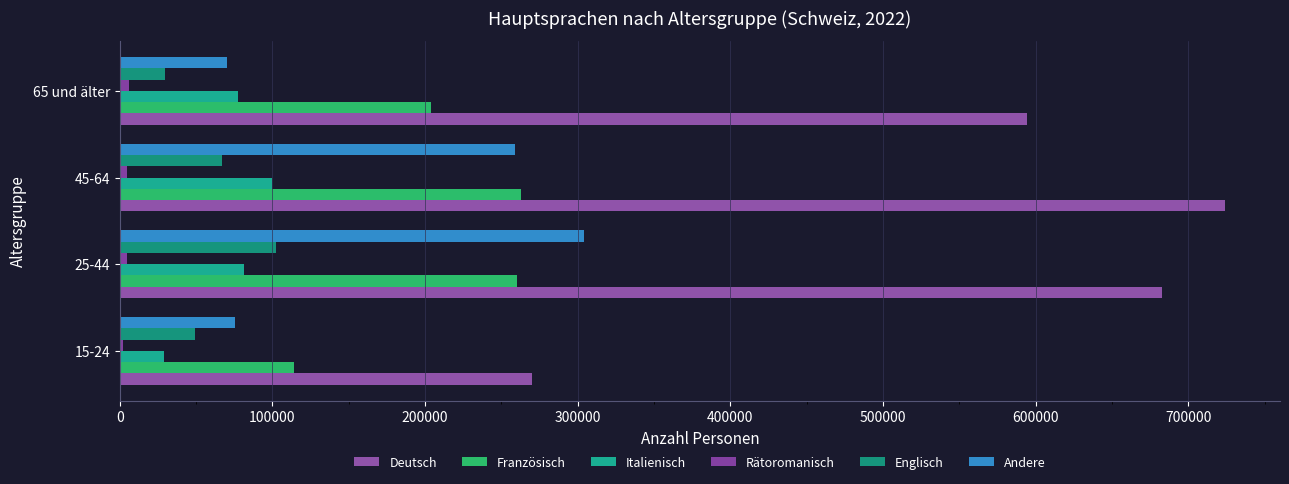

How many series are shown in this chart?

6